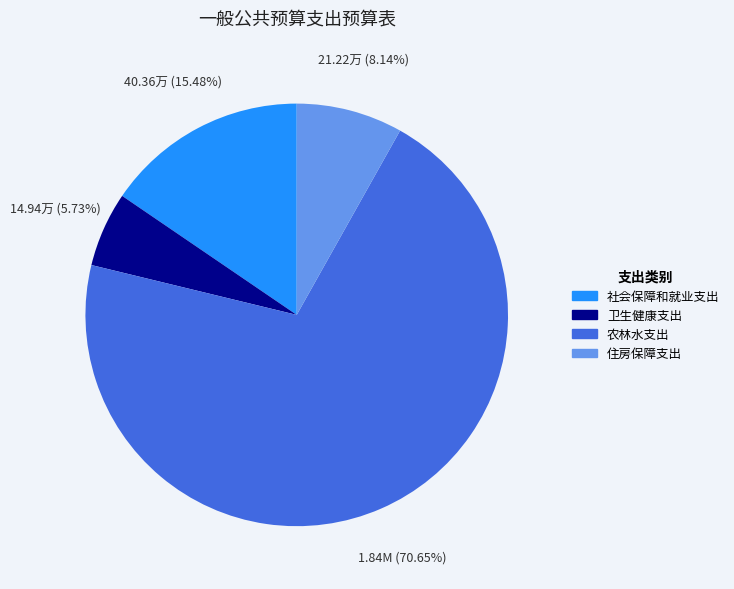

How many slices are in this pie chart?

4